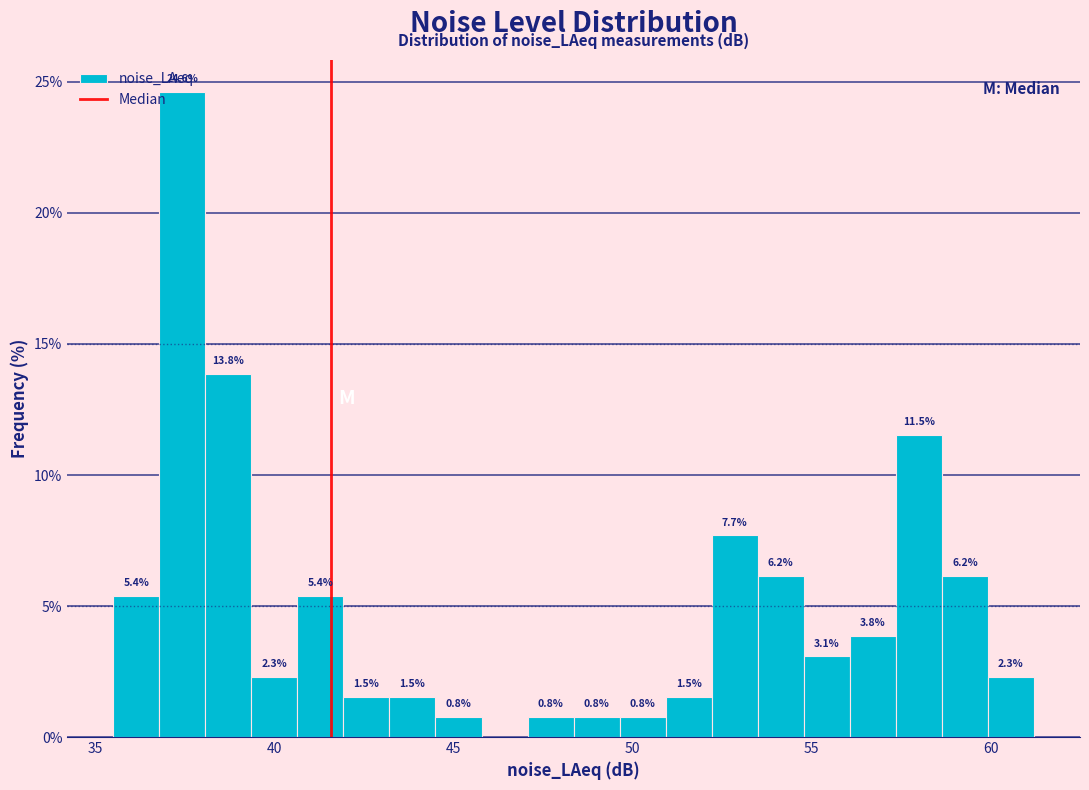

Read against the x-axis, roughly where is the centre of the tallest bar?

37.5